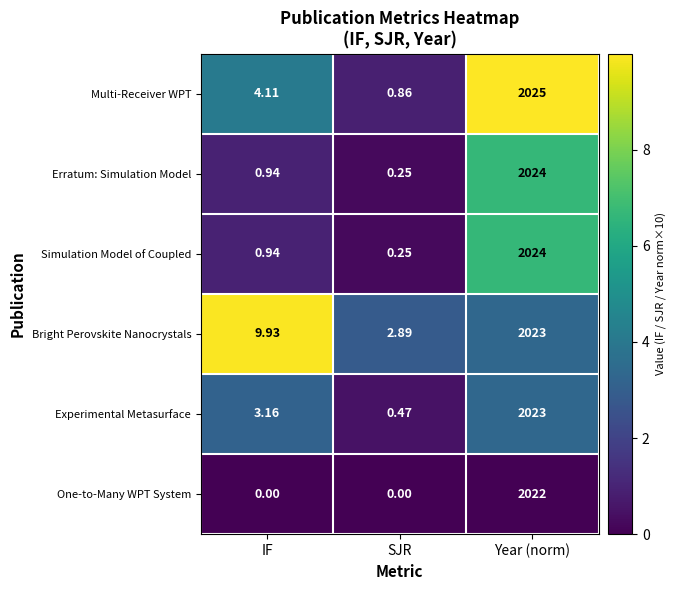

At which label does Simulation Model of Coupled reach its peak?

Year (norm)